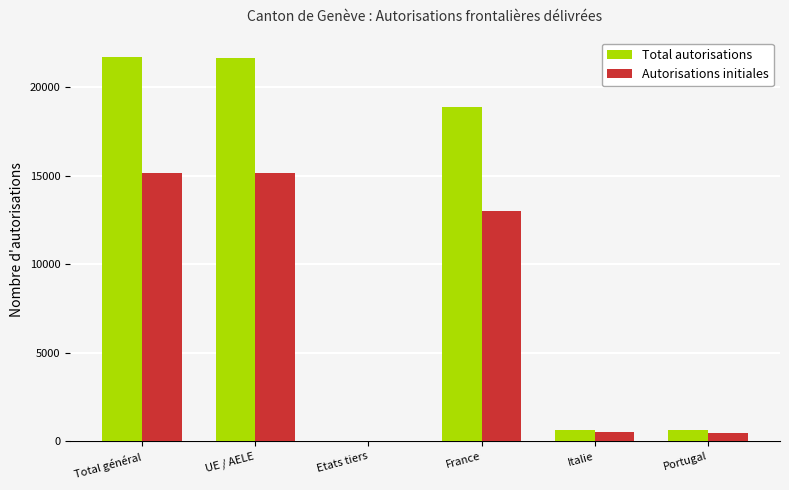

What is the difference between the Total autorisations values at France and Etats tiers?

18871